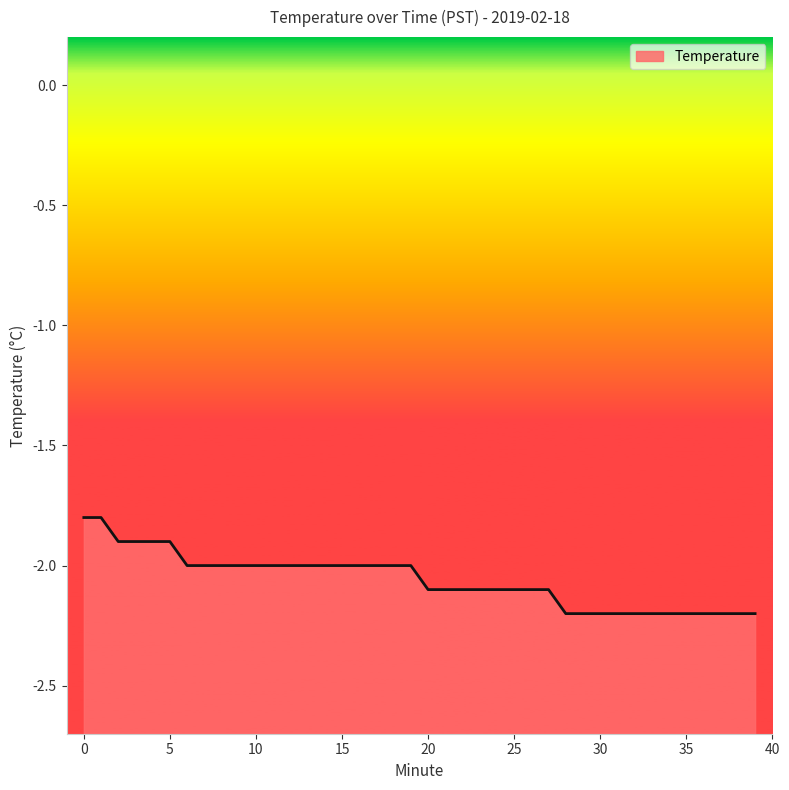

At which label is the value closest to -2?

6